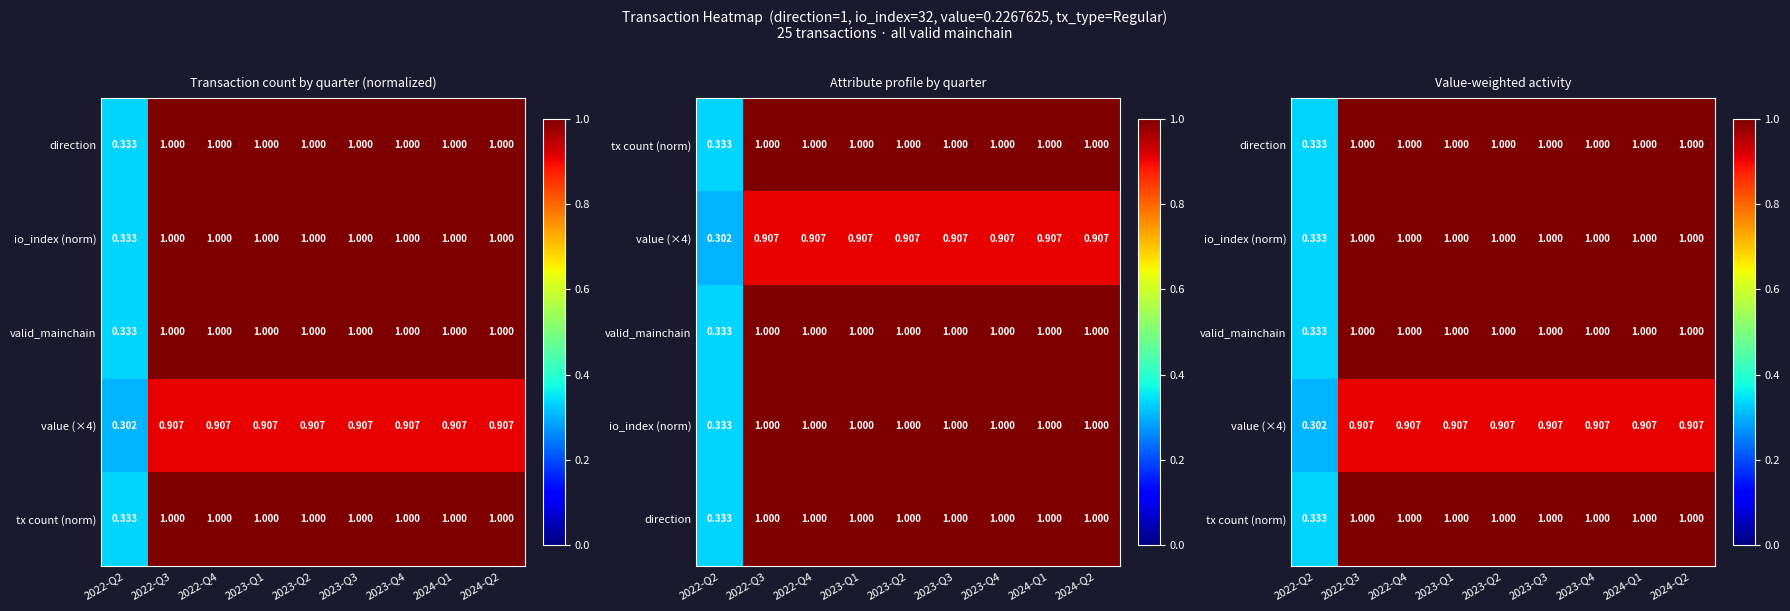

Read the io_index (norm) value at 2023-Q3.

1.0